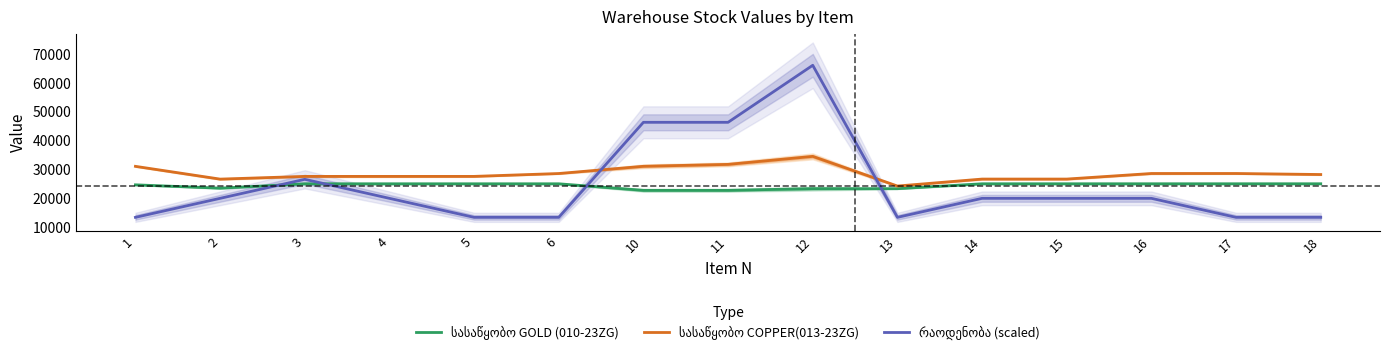

Which category has the highest value across all series?

12